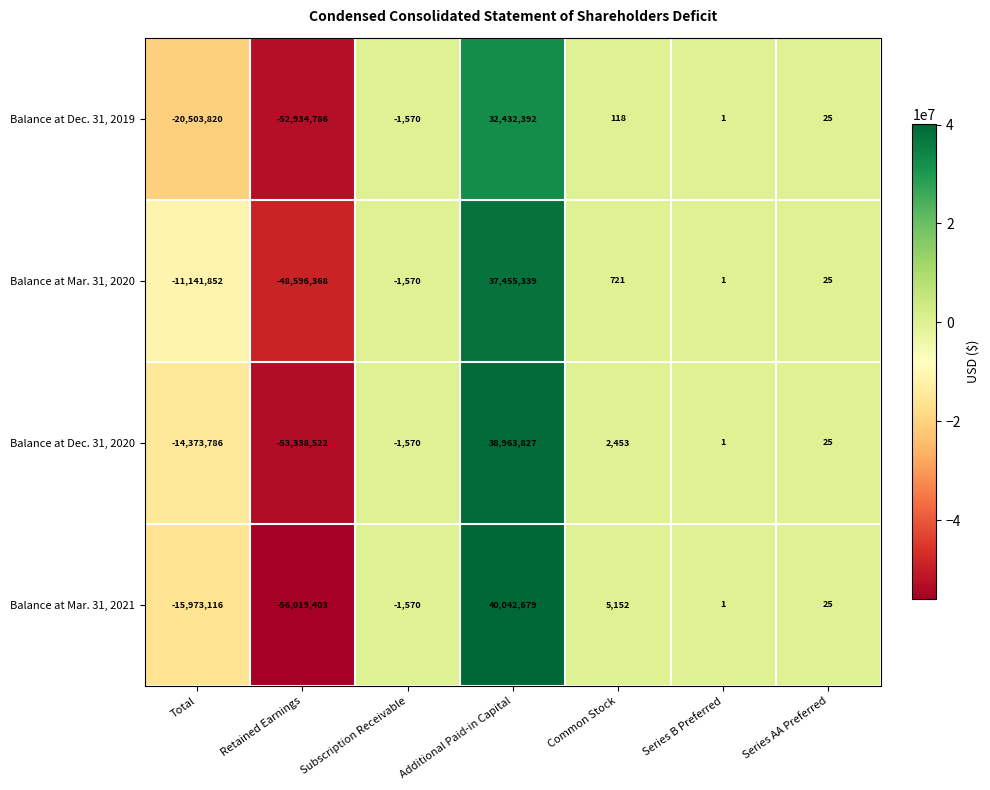

Which series has the widest spread of values?

Balance at Mar. 31, 2021